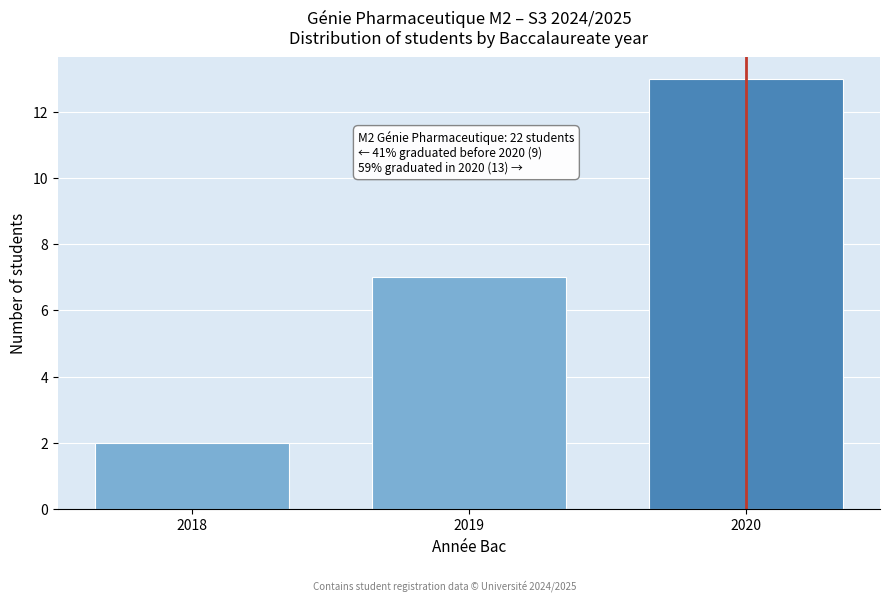

Reading left to right, what are all the values shown in this chart?

2018=2	2019=7	2020=13